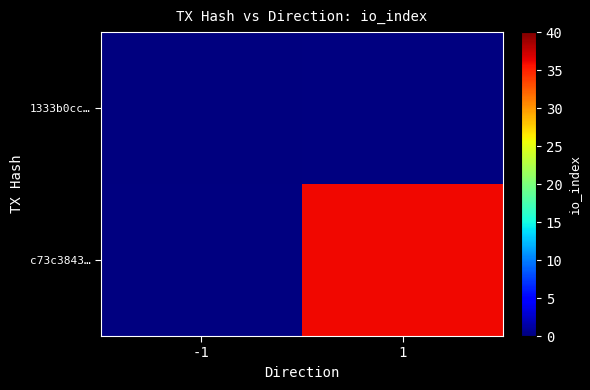

What is the maximum value shown in the chart?

36.0